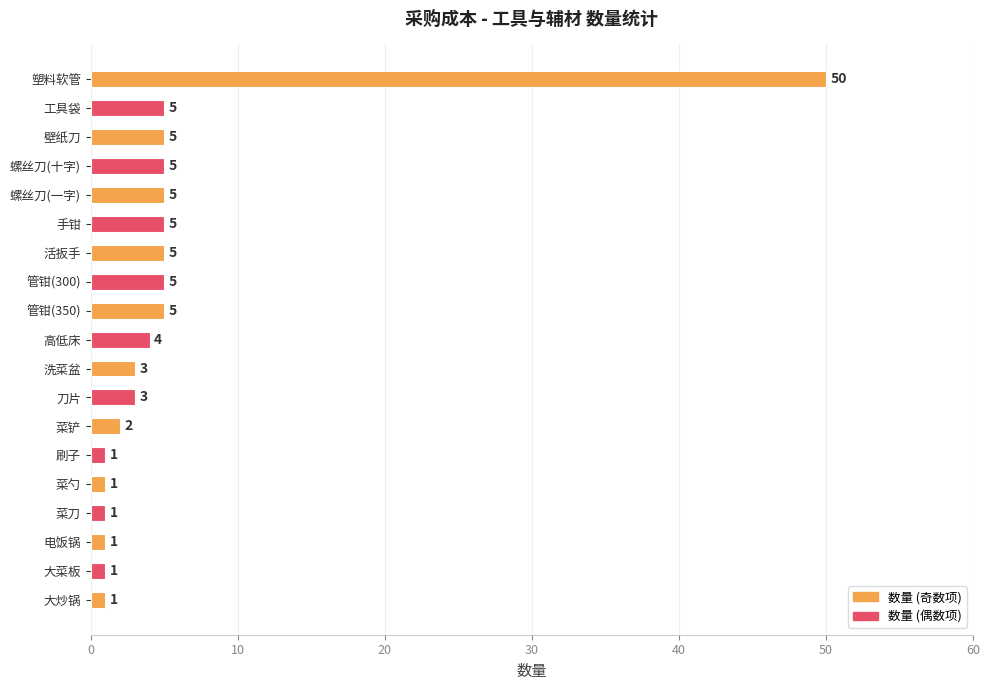

Which label corresponds to the largest value in the chart?

塑料软管